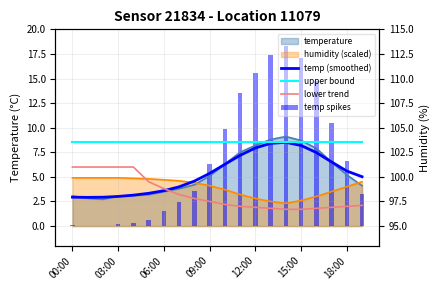

The value of upper bound at 16 is 13.4. True or false?

False